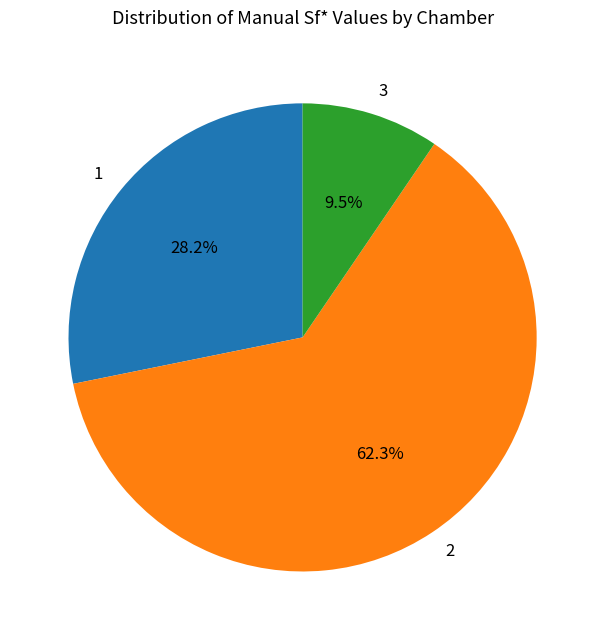

Which has a higher value, 2 or 3?

2